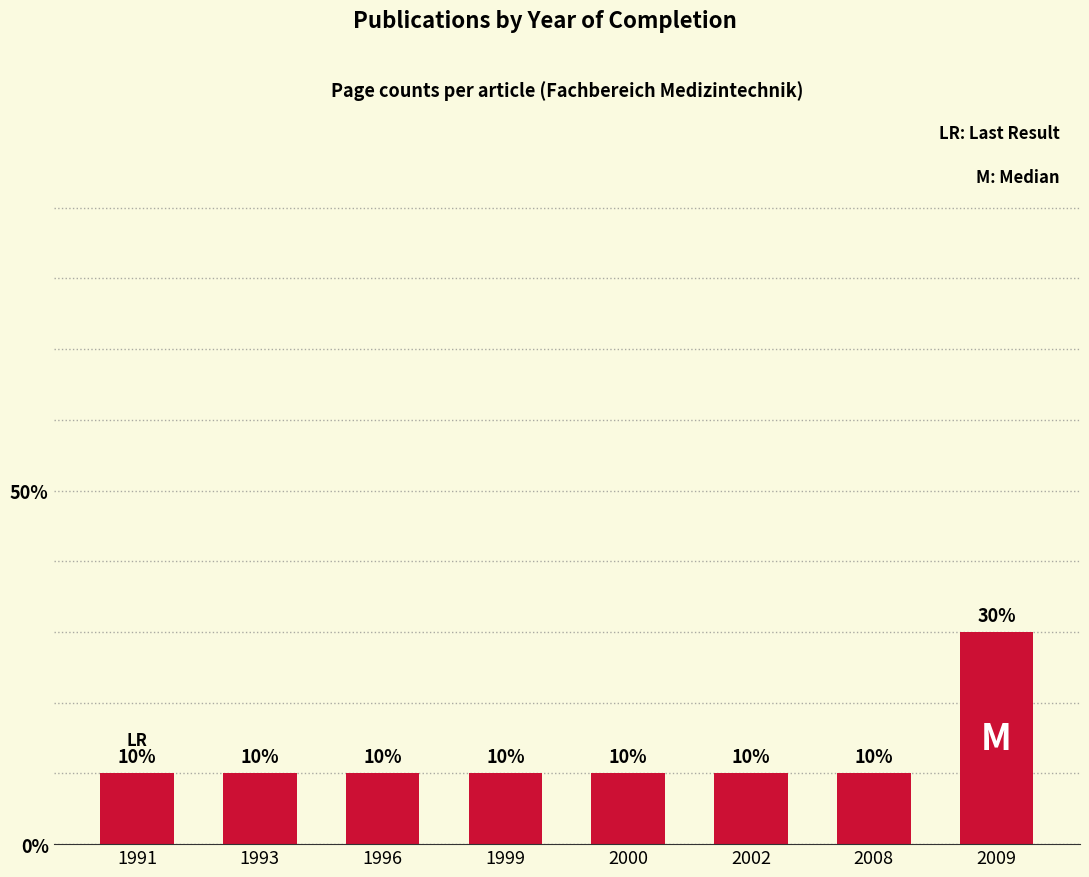

Approximately how many times larger is the value at 1999 compared to 1993?

1.0